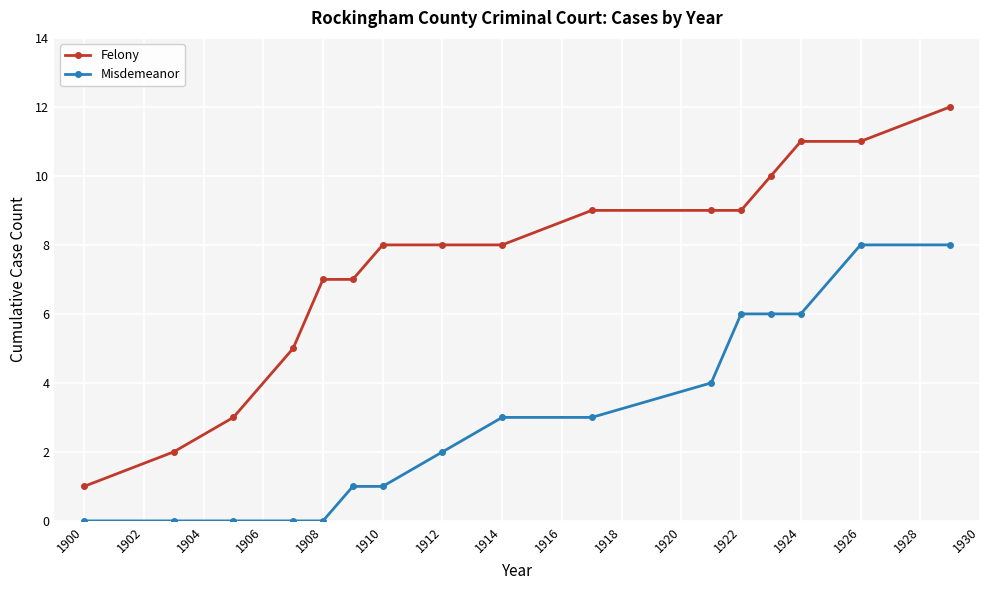

True or false: Misdemeanor and Felony intersect in this chart.

False